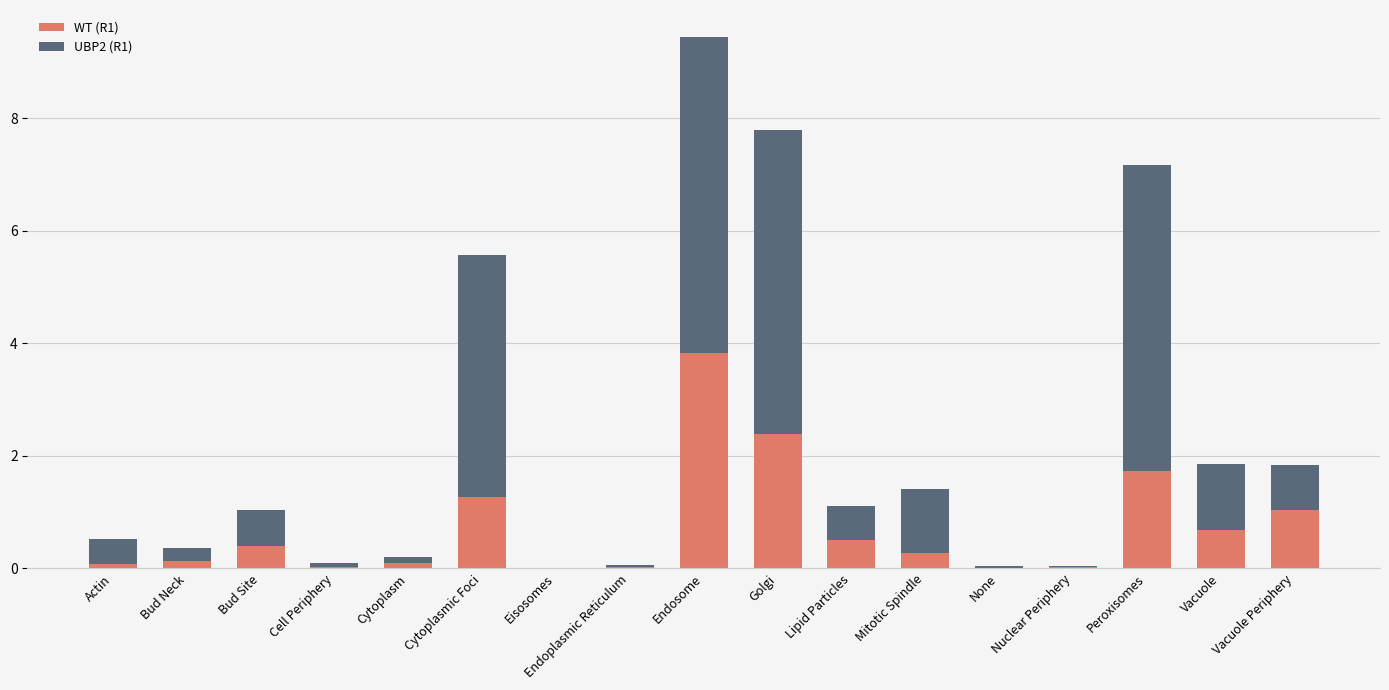

Which category has the highest value in the WT (R1) series?

Endosome